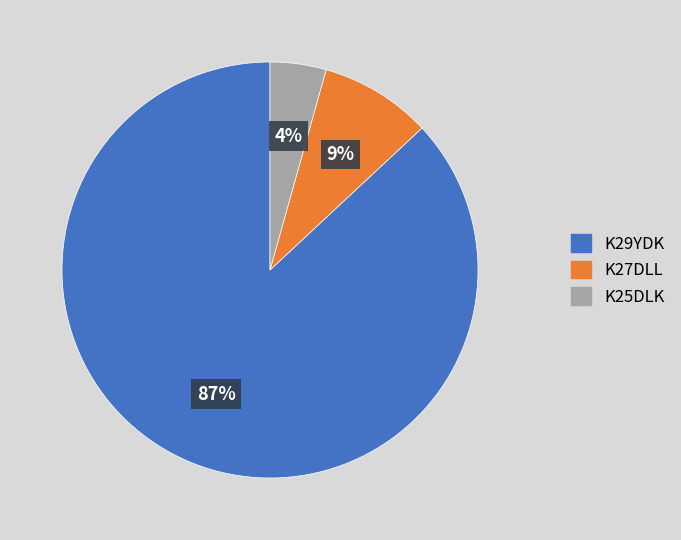

To the nearest percent, what is the combined percentage of K27DLL and K25DLK?

13%